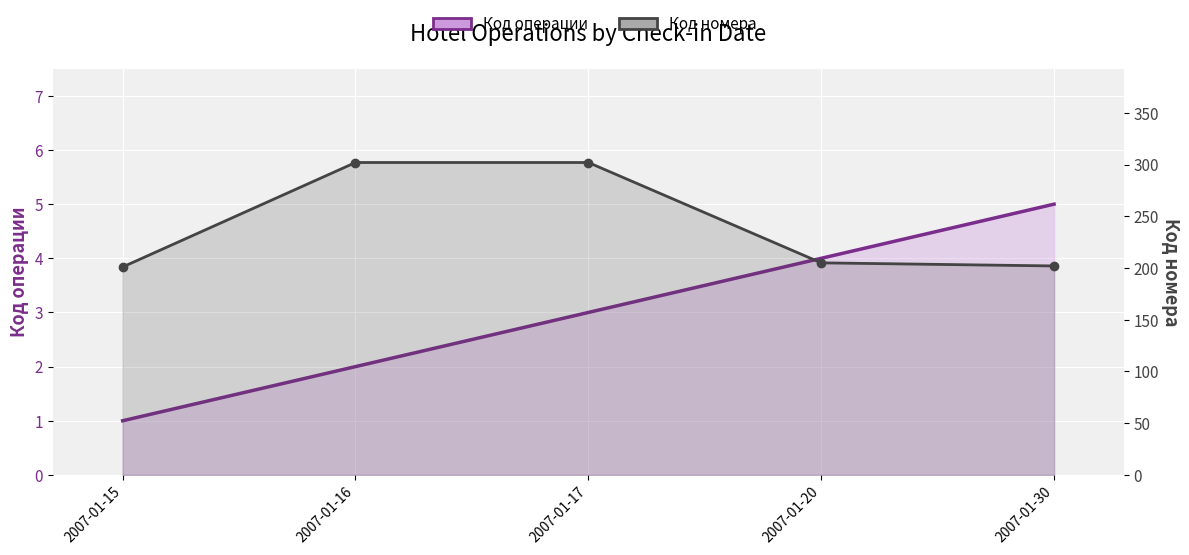

At how many categories does at least one series exceed 96?

5